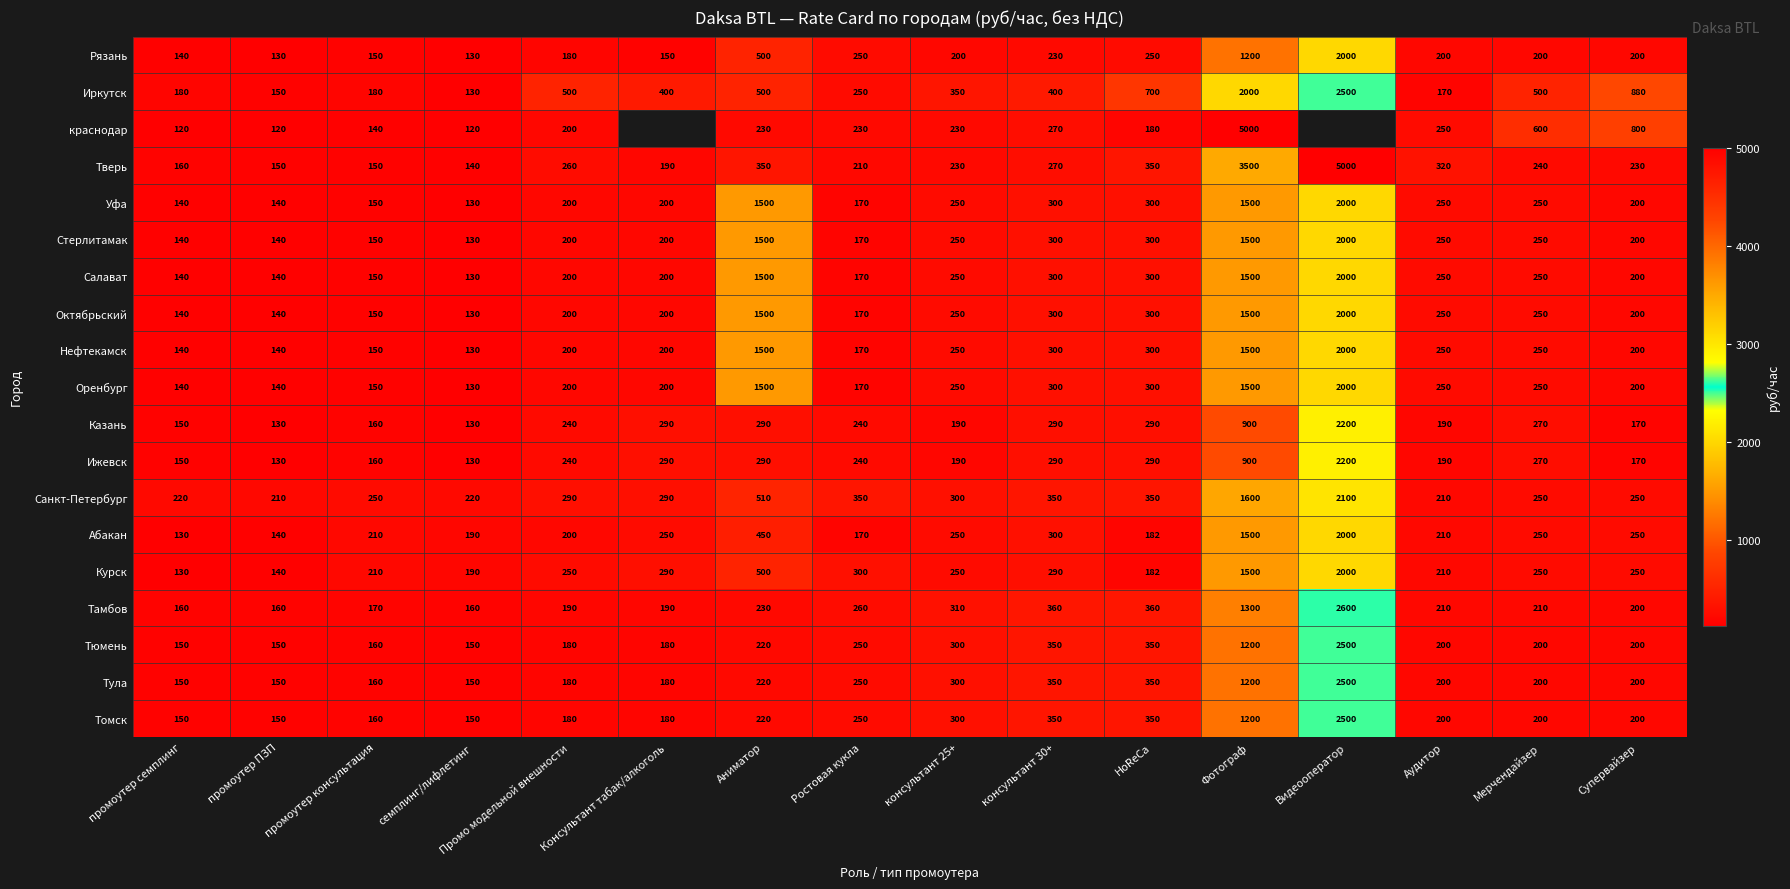

Is it true that Томск equals 350 at HoReCa?

True